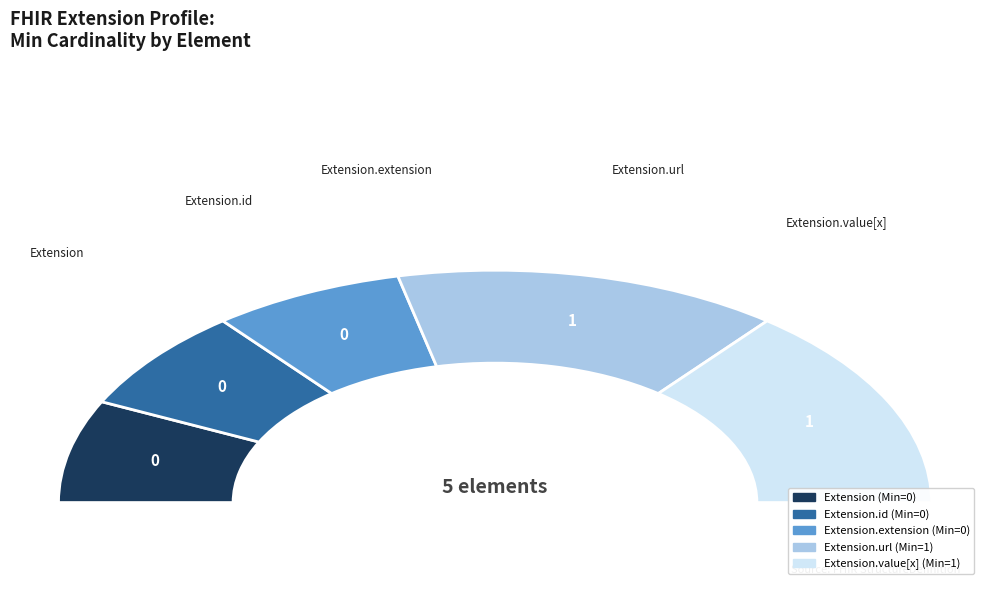

Which slice is the largest?

Extension.url